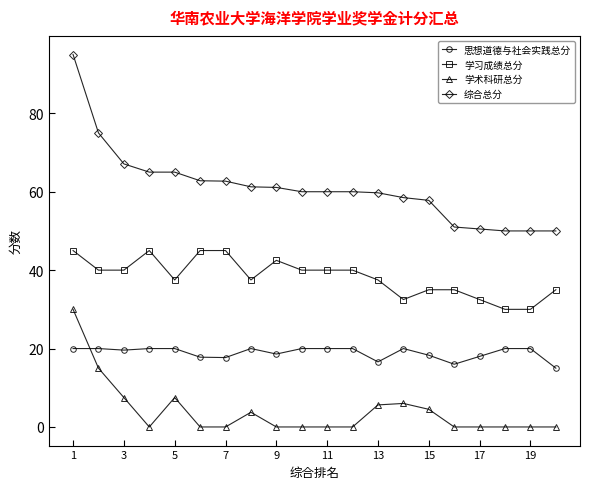

True or false: 学术科研总分 and 综合总分 cross at least once.

False